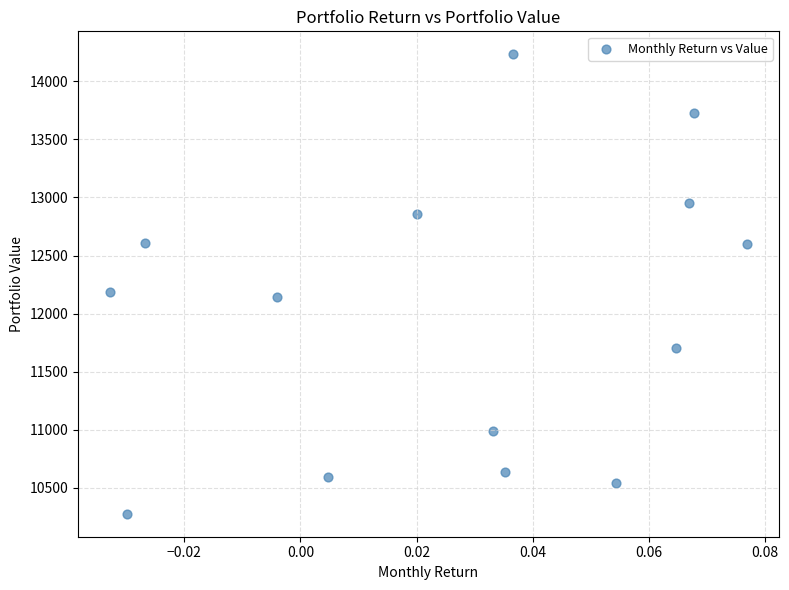

What is the range of Y values (max minus min)?

3955.5